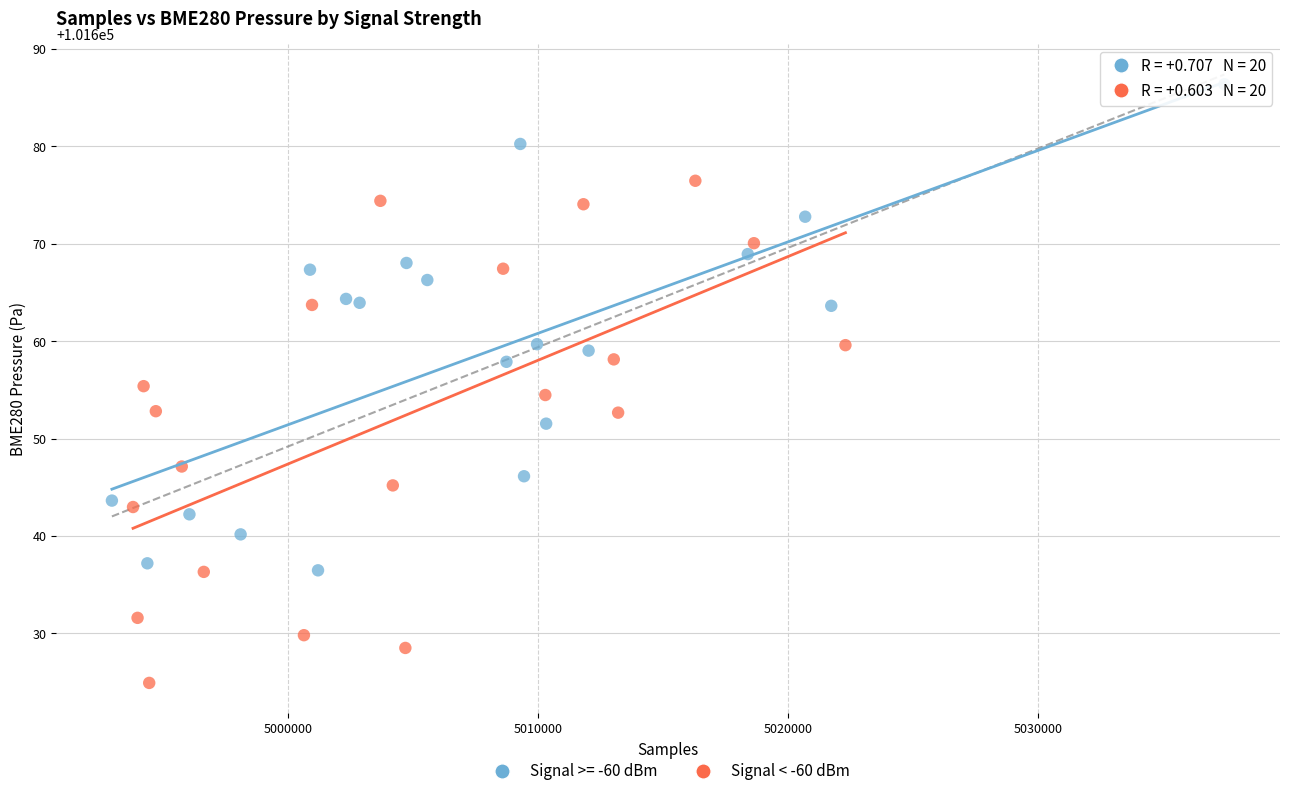

Which series contains the lowest Y value?

Signal < -60 dBm